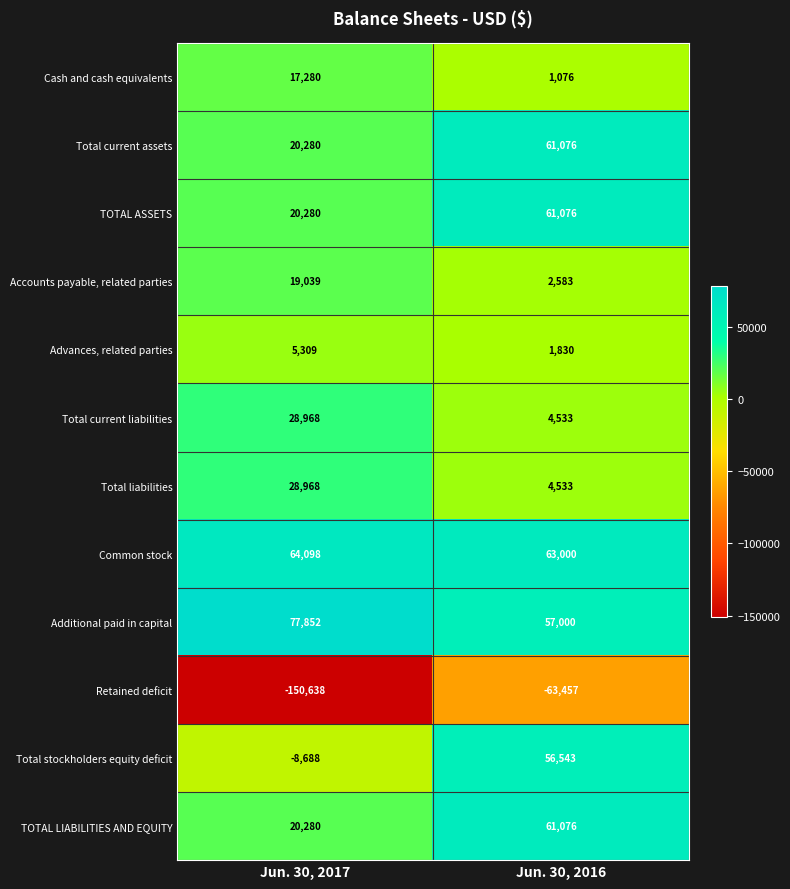

Which category has the highest value across all series?

Jun. 30, 2017